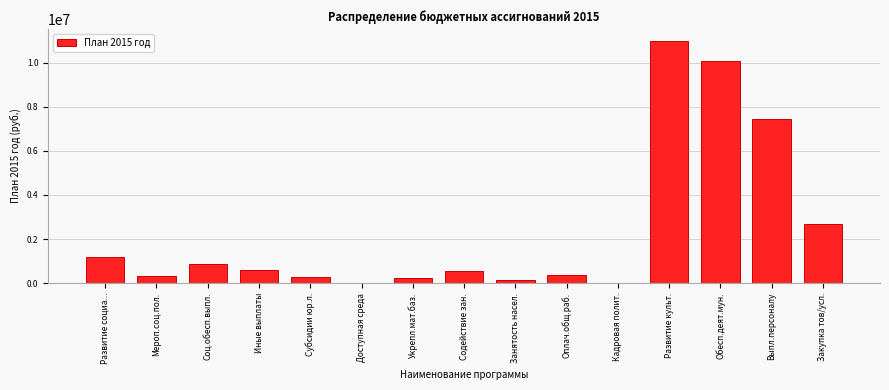

At which label is the value closest to 5497400?

Выпл.персоналу